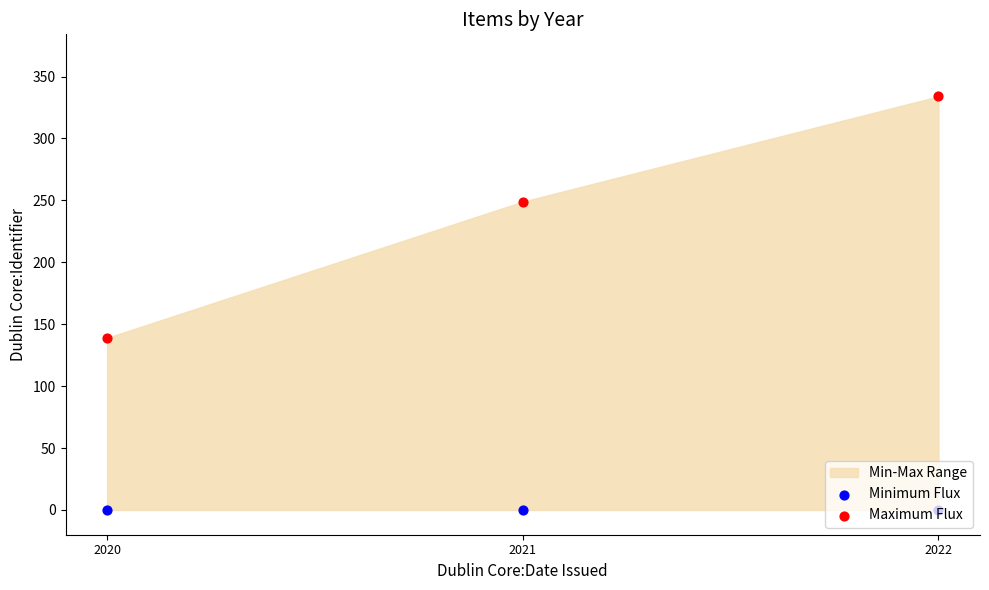

At which category is the sum across all series the highest?

2022